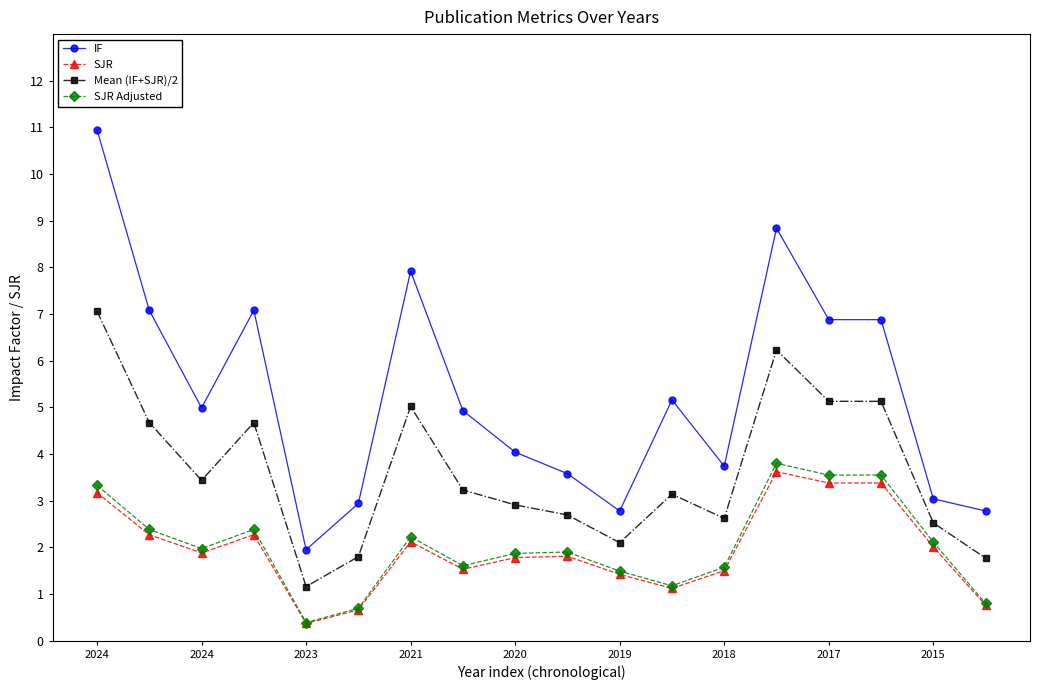

What is the difference between the second highest and minimum values in the SJR series?

3.0